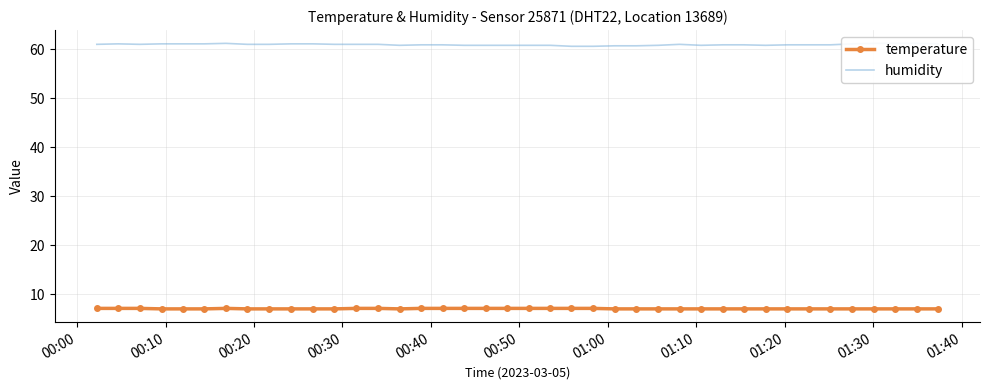

What is the minimum value for temperature?

7.0